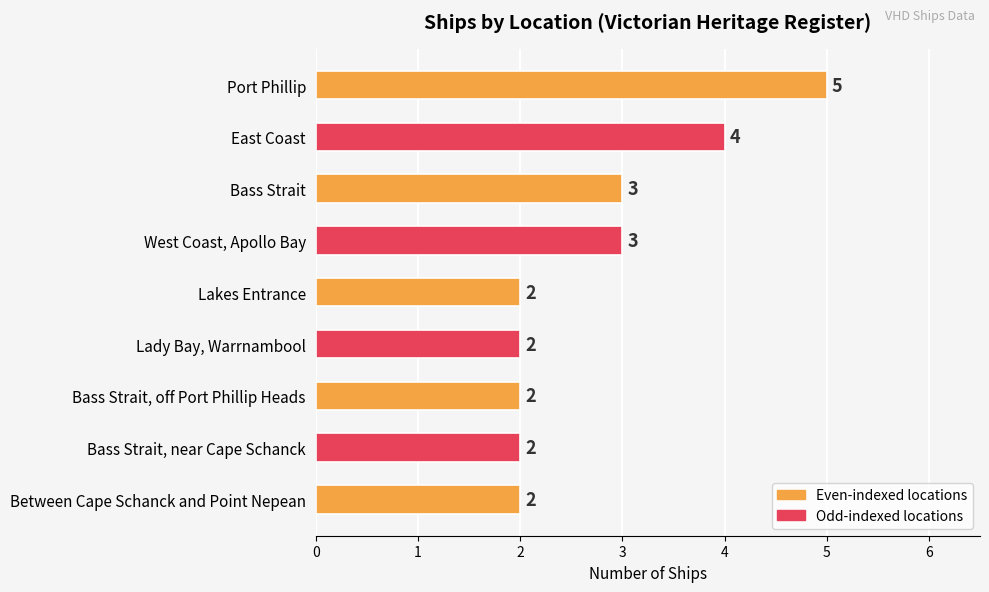

What is the ratio of the value at Between Cape Schanck and Point Nepean to the value at Lady Bay, Warrnambool?

1.0